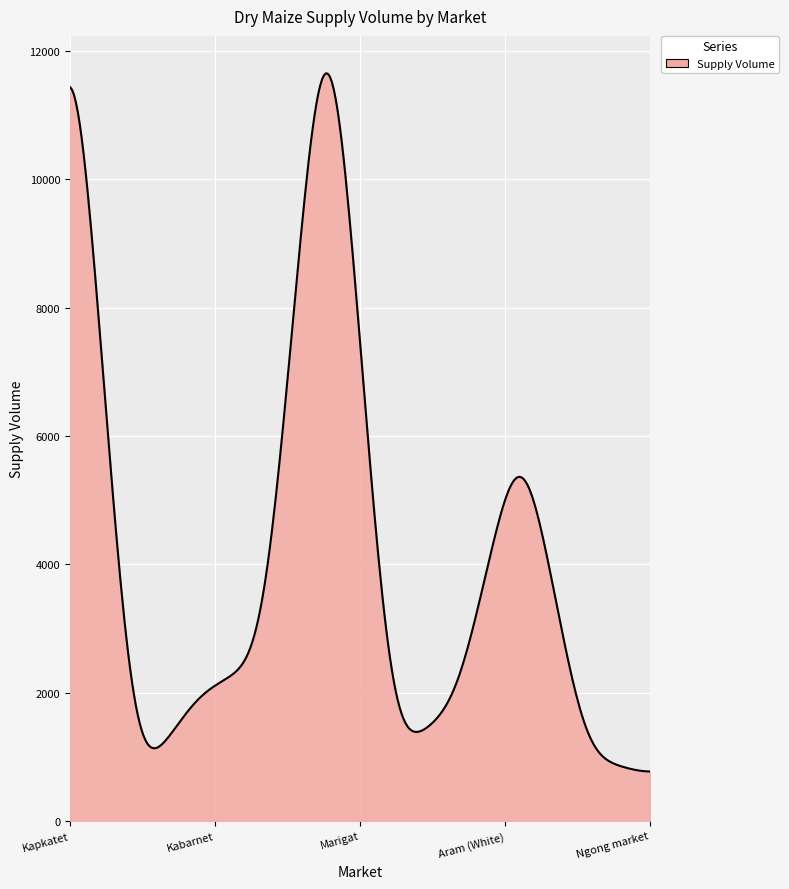

What is the maximum value shown in the chart?

11653.7